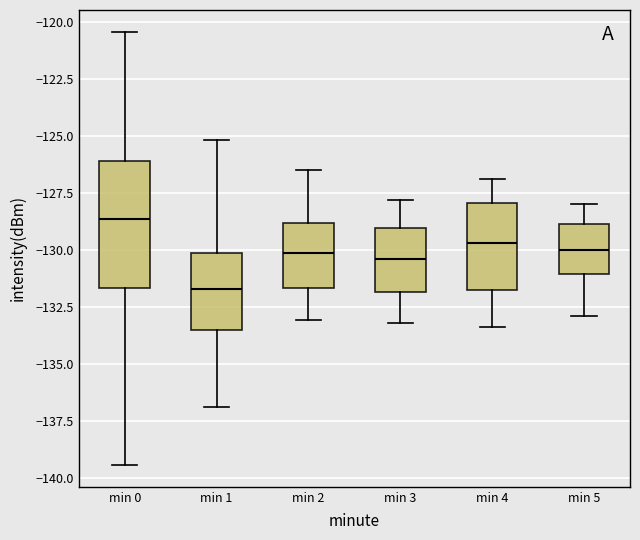

Reading left to right, transcribe this box plot: for each box, give where its median line is, the range the box spans, and where its two whiskers end, as read against the y-axis. The values are not printed on the chart, so give them approximately, as read against the axis.

min 0: median -128.5, box -131.5 to -126.0, whiskers -139.5 to -120.5
min 1: median -131.5, box -133.5 to -130.0, whiskers -137.0 to -125.0
min 2: median -130.0, box -131.5 to -129.0, whiskers -133.0 to -126.5
min 3: median -130.5, box -132.0 to -129.0, whiskers -133.0 to -128.0
min 4: median -129.5, box -132.0 to -128.0, whiskers -133.5 to -127.0
min 5: median -130.0, box -131.0 to -129.0, whiskers -133.0 to -128.0